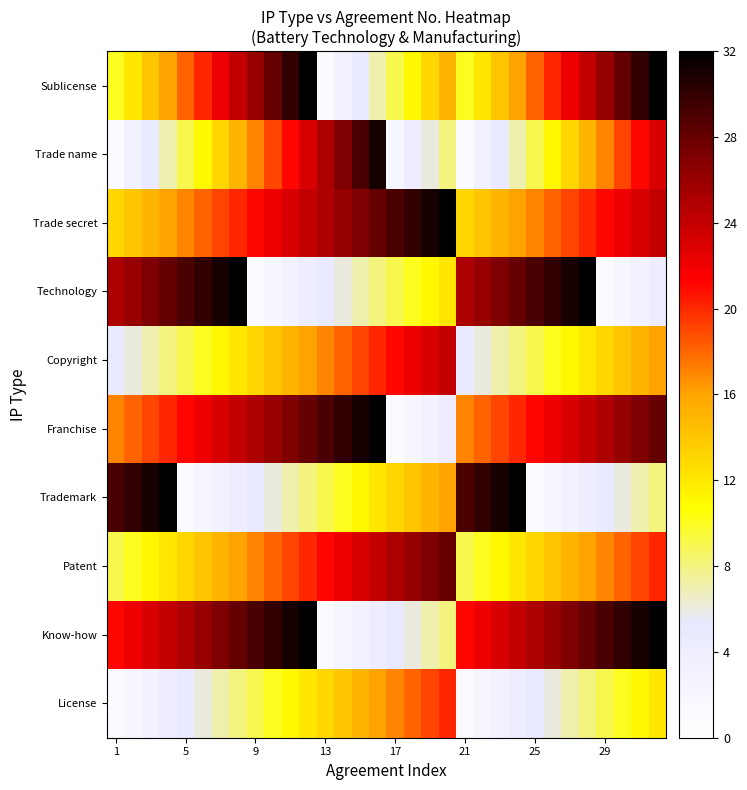

What is the greatest value displayed?

32